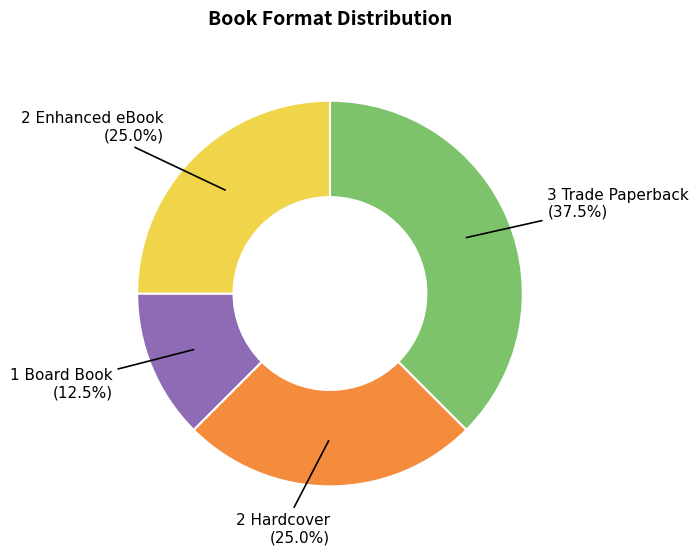

Is there any slice that represents more than half of the pie?

No